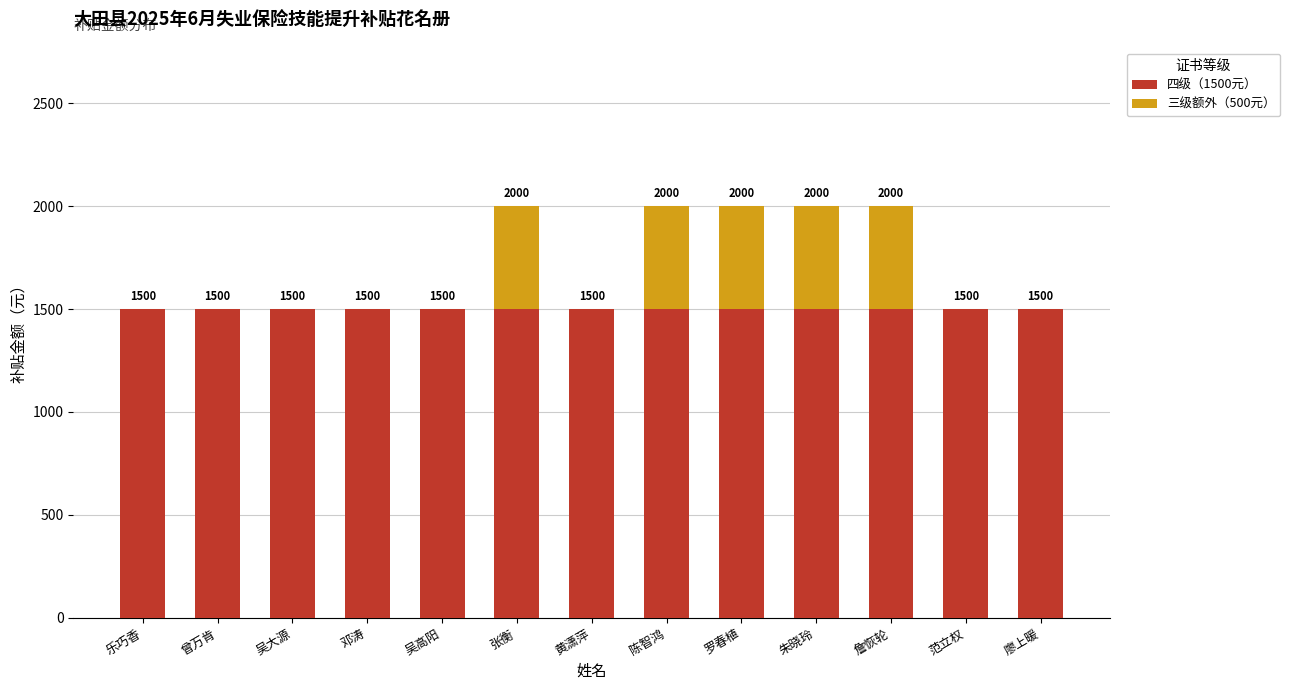

What is the total value across all series at 吴大源?

1500